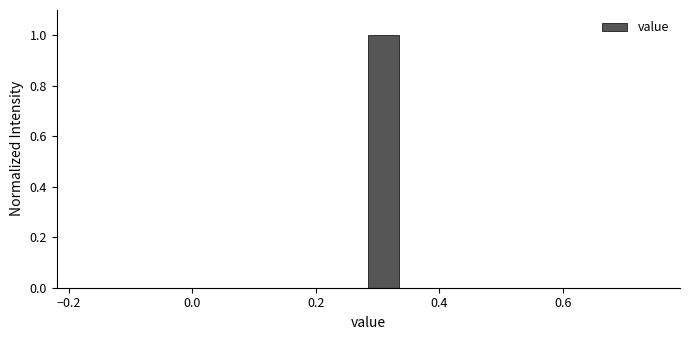

Around what value on the x-axis is the tallest bar? Give the approximate position of its centre, as read against the axis.

0.32